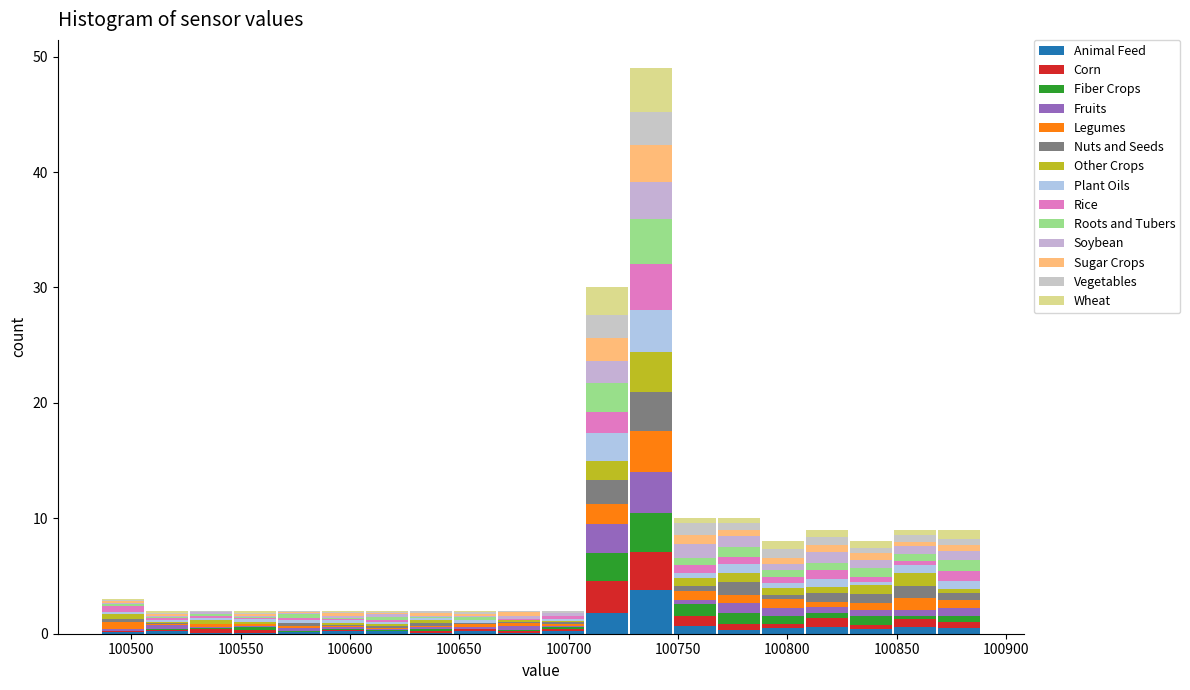

Which range on the x-axis has the tallest stacked bar (by total height)?

100730 to 100750